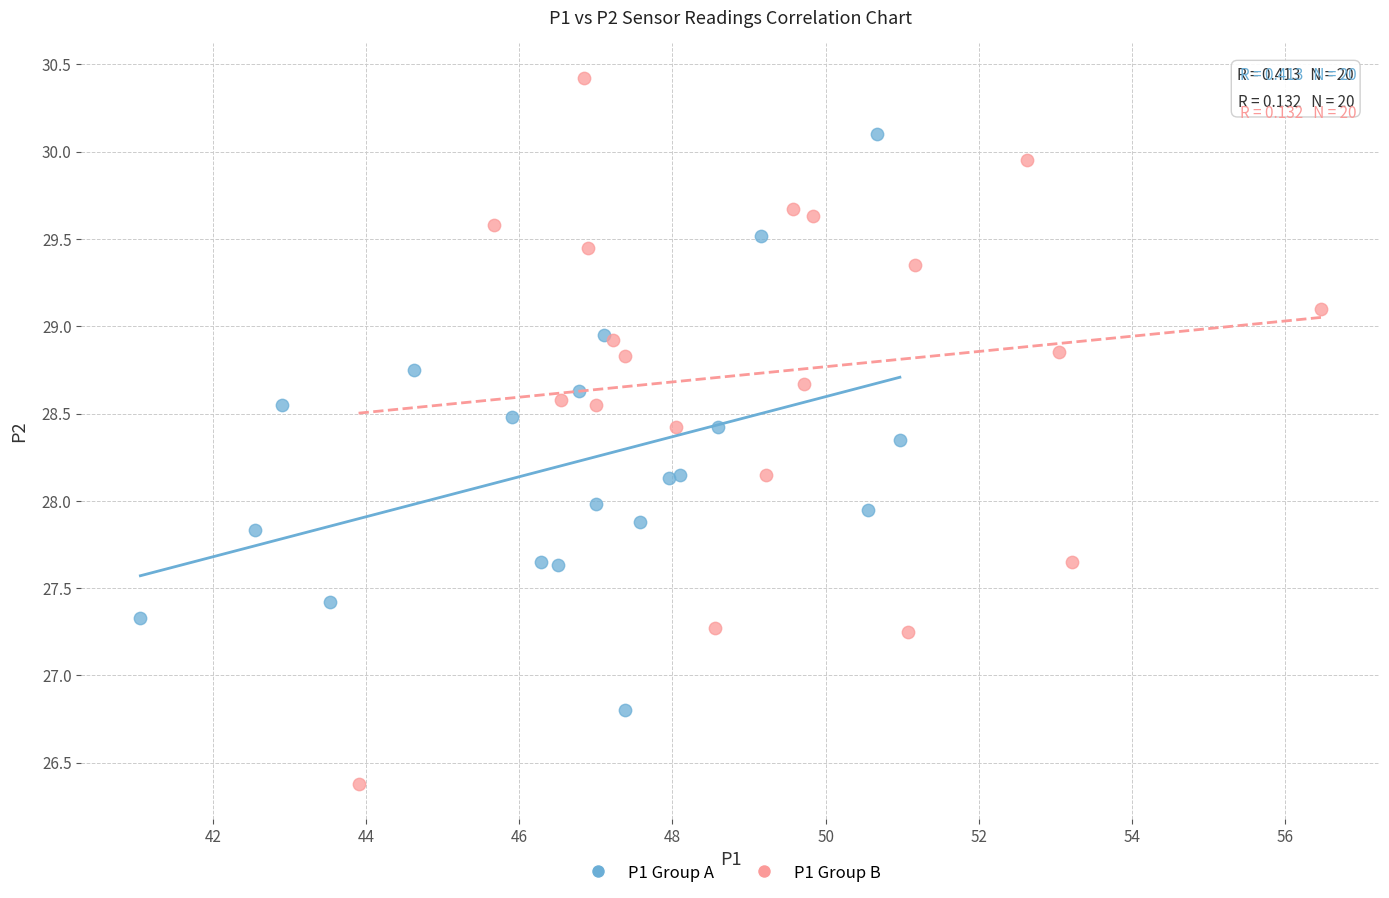

Which series contains the lowest Y value?

P1 Group B